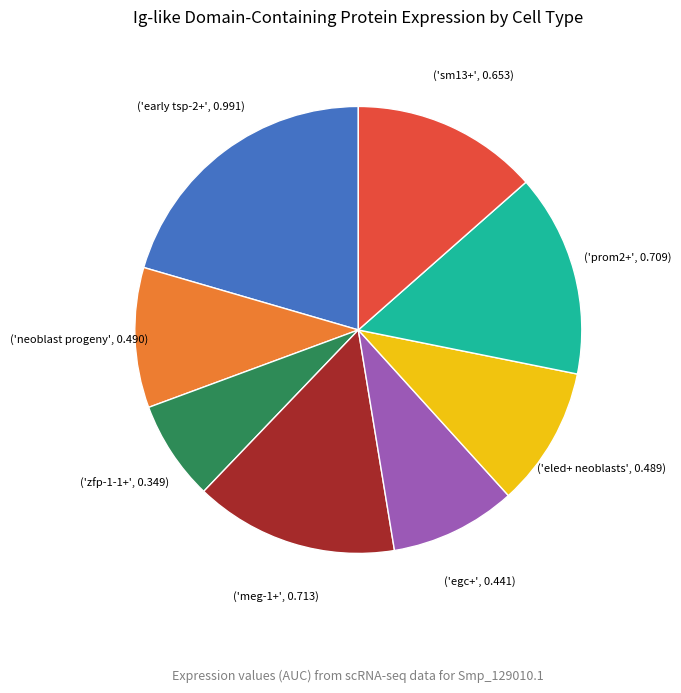

How many slices are in this pie chart?

8